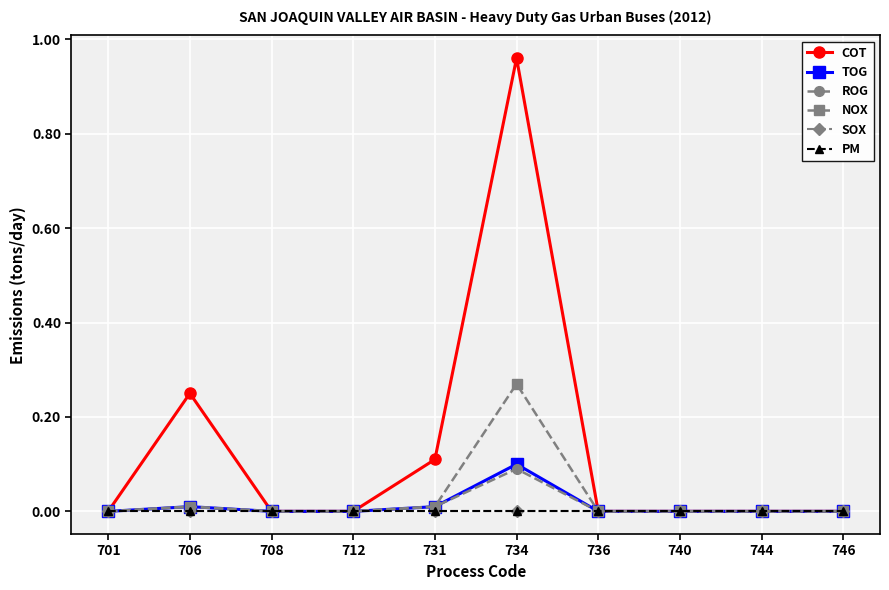

True or false: SOX and ROG intersect in this chart.

False